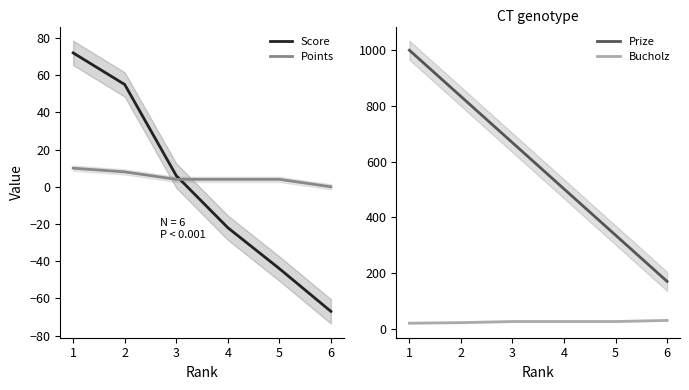

List the series in order of their peak value, highest first.

Prize, Score, Bucholz, Points